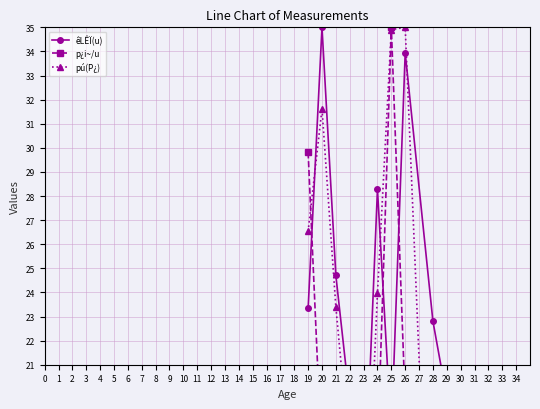

Rank the series by their average value, from lowest to highest.

p¿i~/u, pú(P¿), êLÊÏ(u)